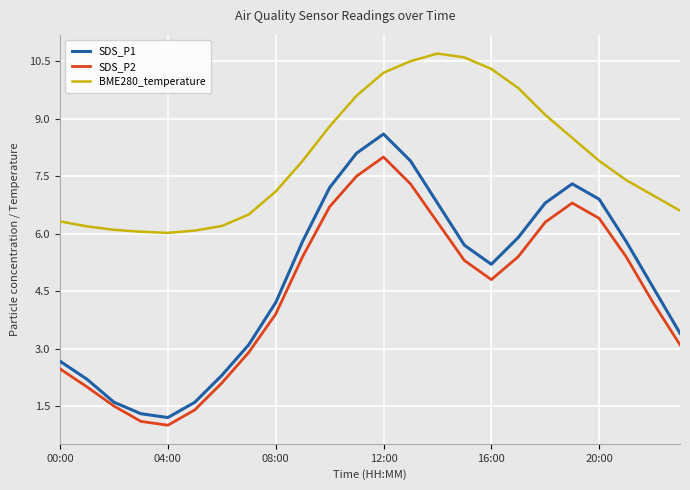

Which series has the largest total across all categories?

BME280_temperature